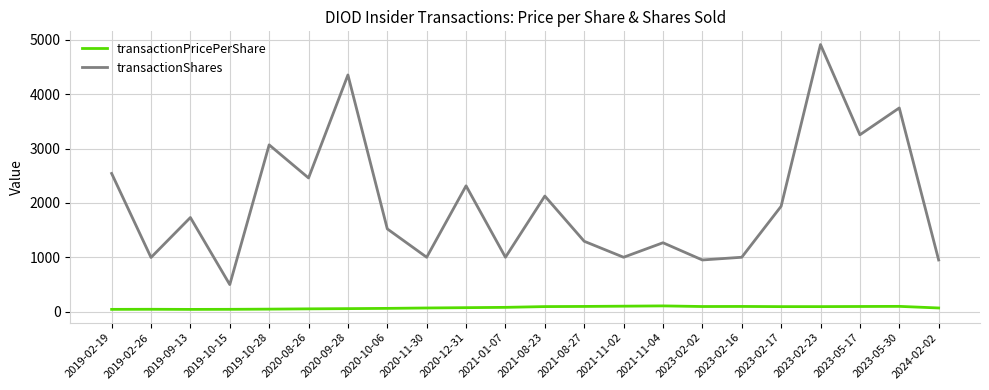

Rank the series by their average value, from lowest to highest.

transactionPricePerShare, transactionShares